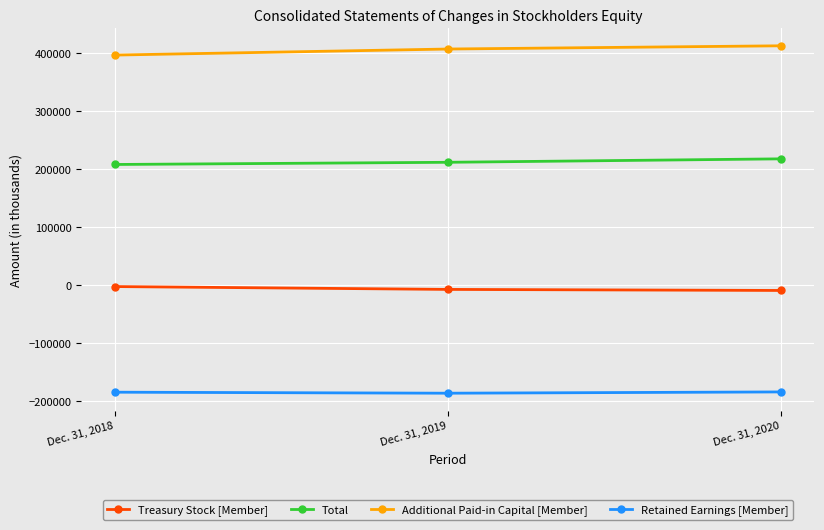

What is the sum of all Total values?

634988